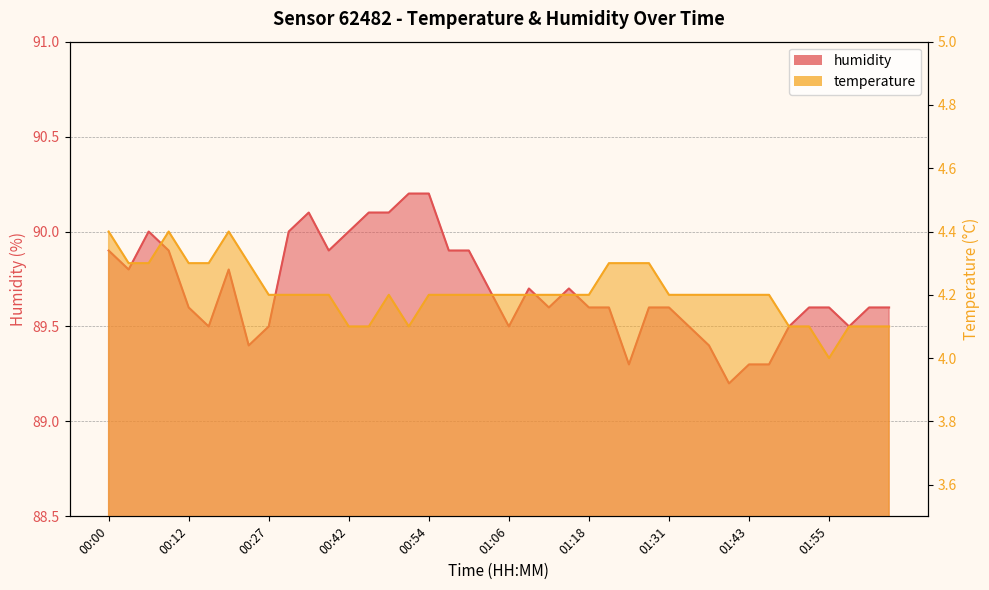

What is the label of the 36th point from the left?

01:52